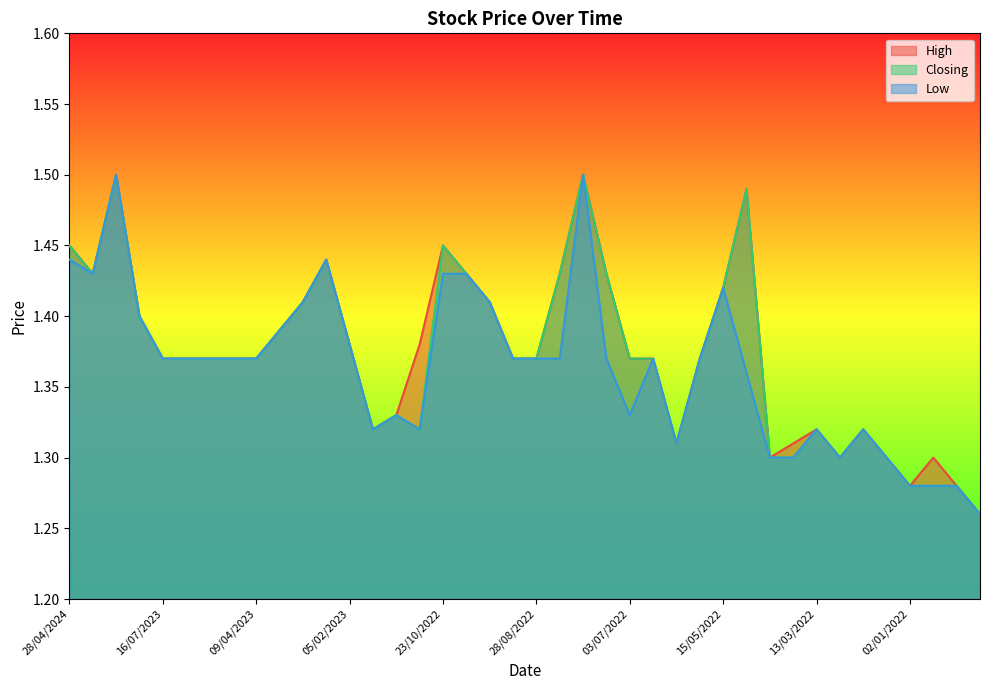

What is the difference between the maximum and minimum values in the Closing series?

0.2